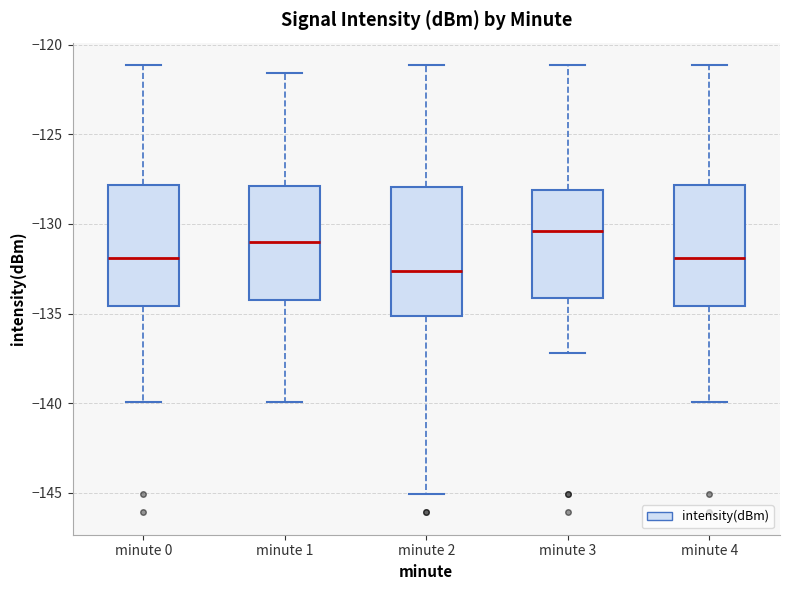

Where does the lower whisker of the box for minute 1 end on the y-axis? The values are not printed on the chart, so give them approximately, as read against the axis.

-140.0